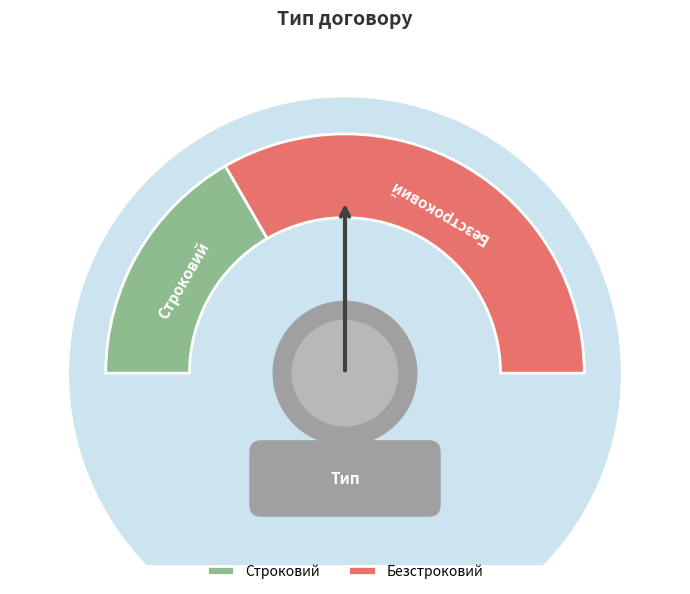

What is the change in value from Строковий to Безстроковий?

+1